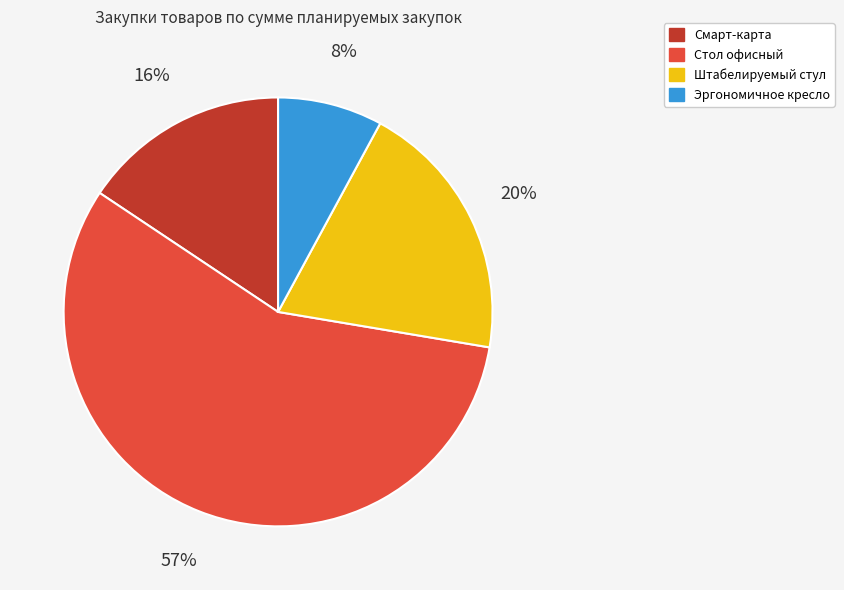

To the nearest percent, what is the average slice percentage?

25%